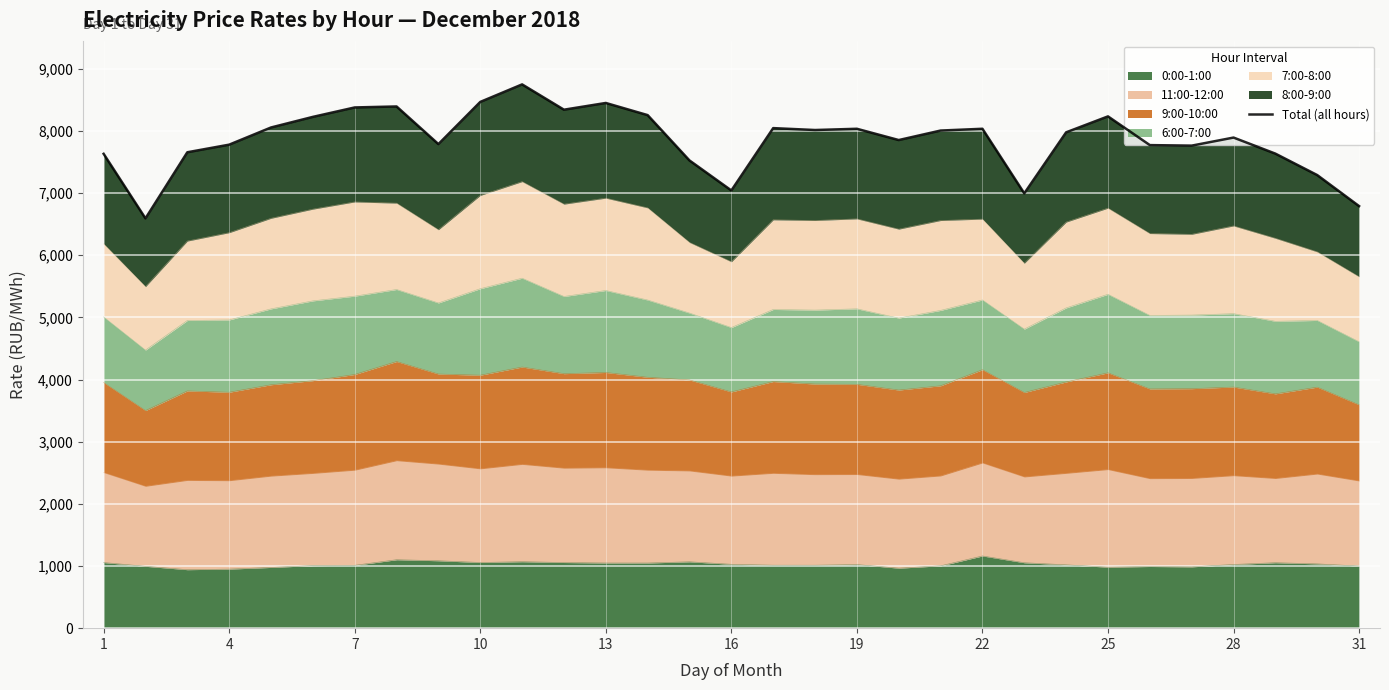

The value of 0:00-1:00 at 16 is 470.2. True or false?

False